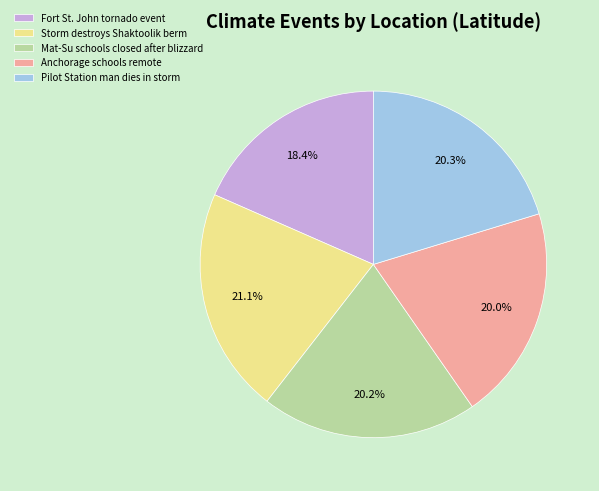

Does Anchorage schools remote represent more than half of the total?

No